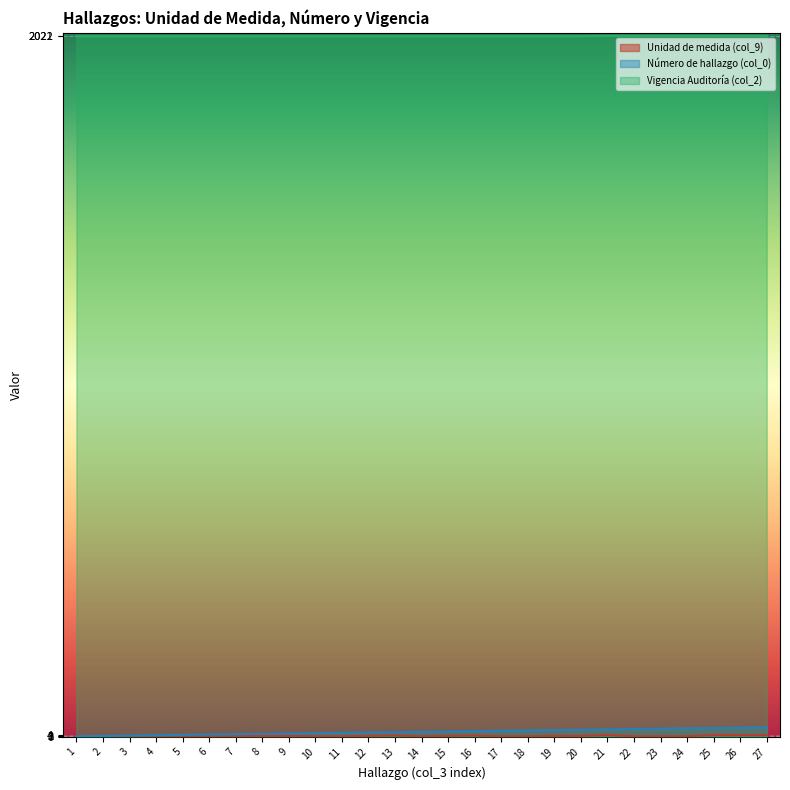

Does the chart display data point markers on the line(s)?

No